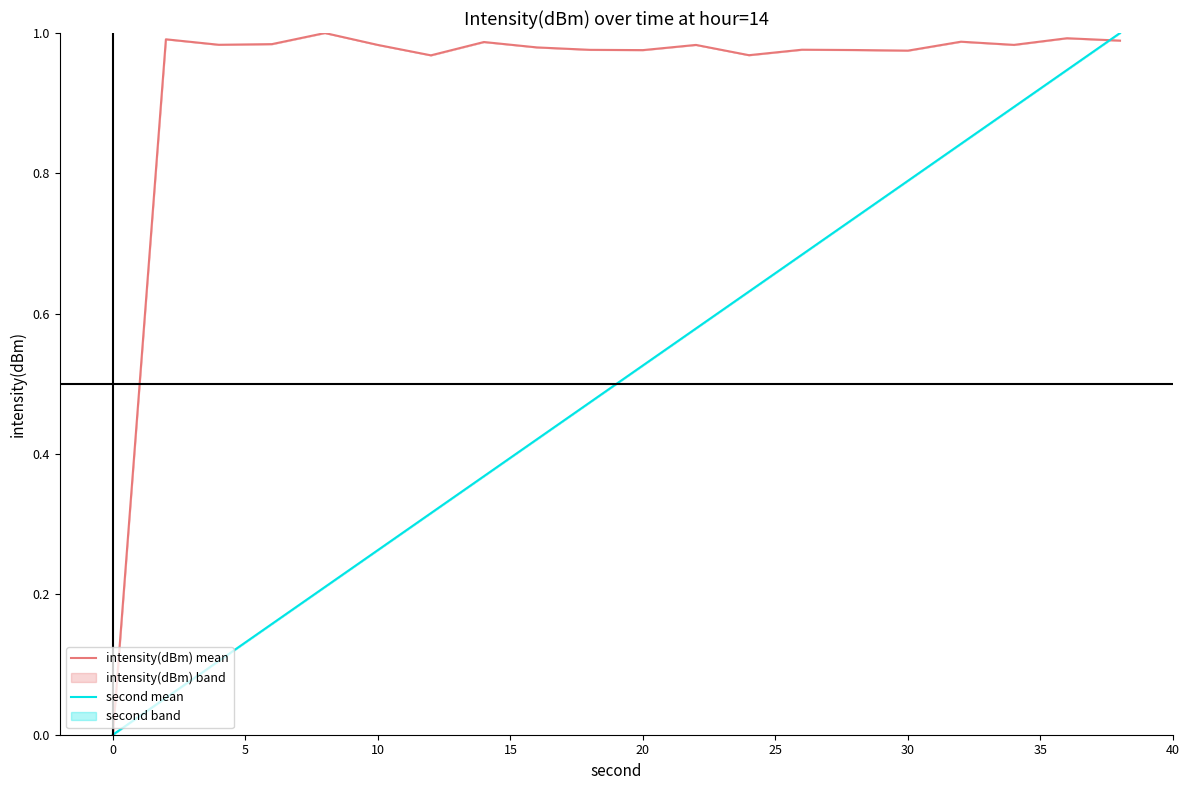

The value of intensity(dBm) mean at 20 is 0.6. True or false?

False